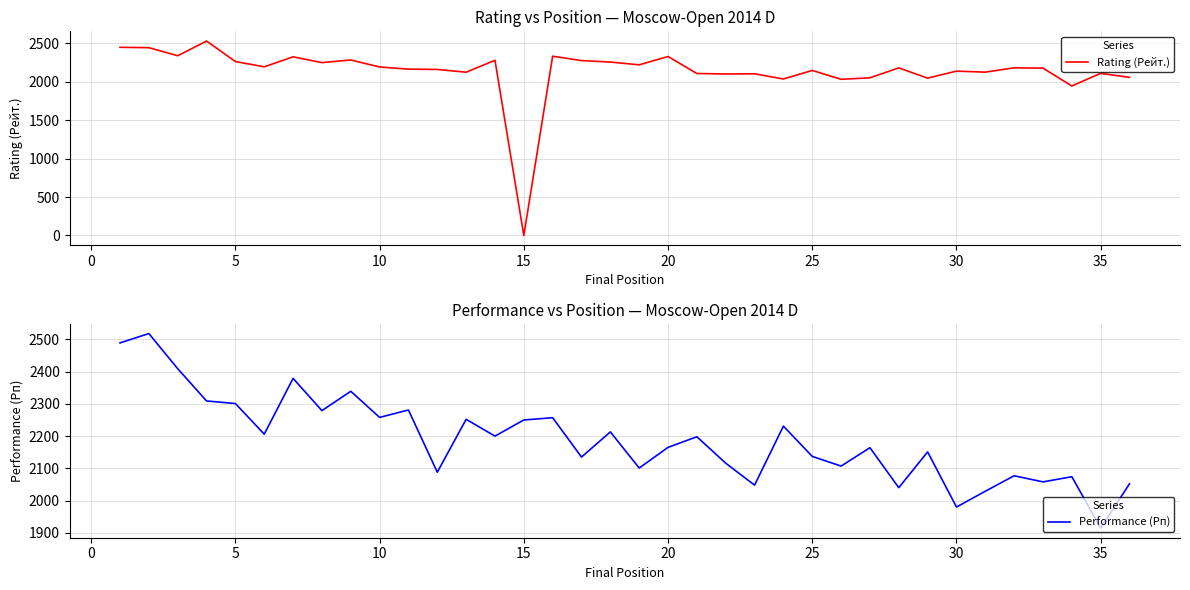

How many data points in Performance (Рп) are less than 2198?

18